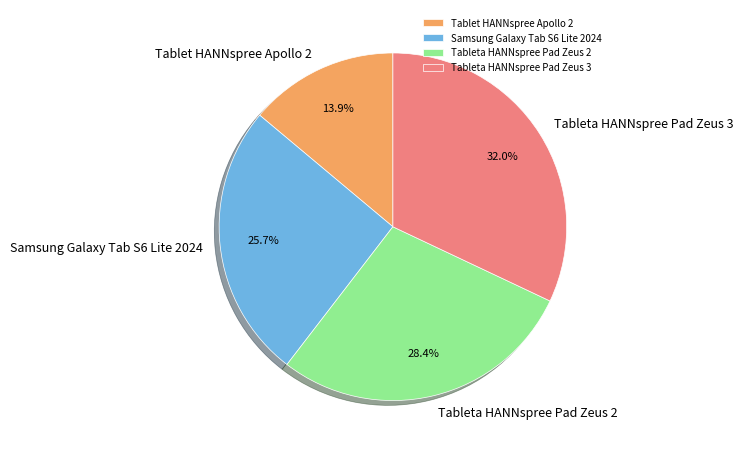

The Samsung Galaxy Tab S6 Lite 2024 slice represents 26% of the pie. True or false?

True